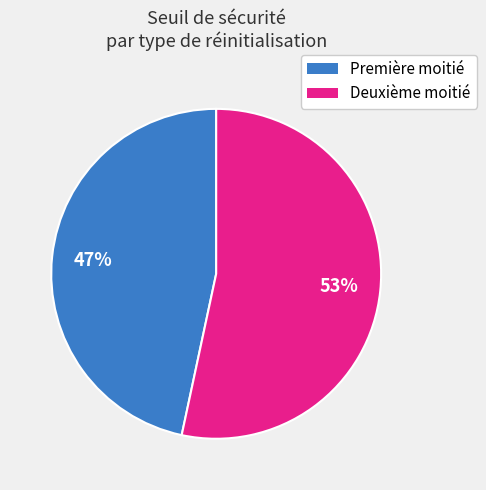

To the nearest percent, what is the average slice percentage?

50%